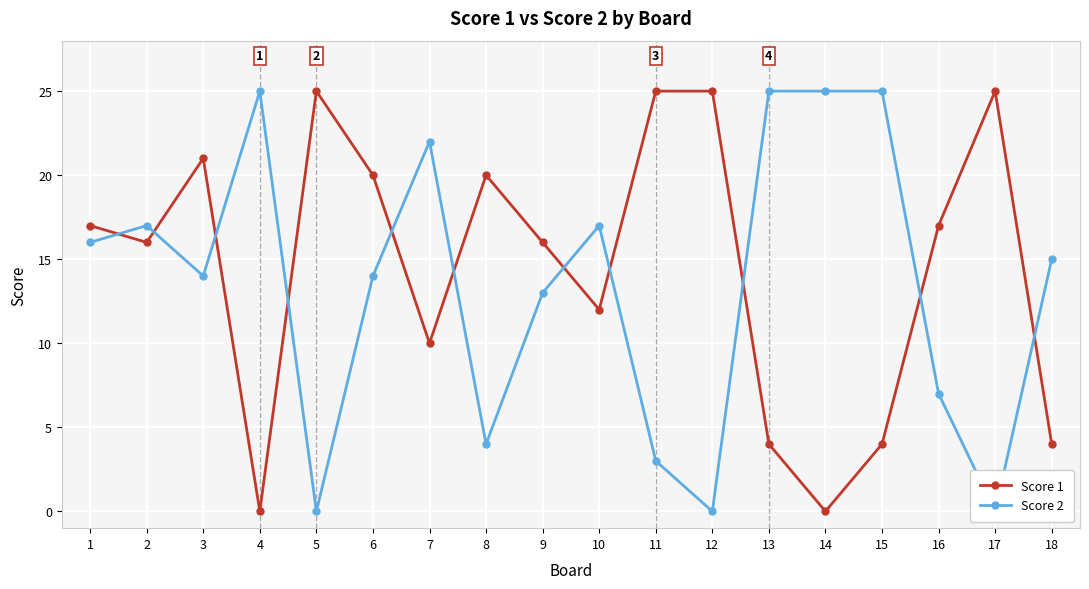

The value of Score 1 at 13 is 1. True or false?

False